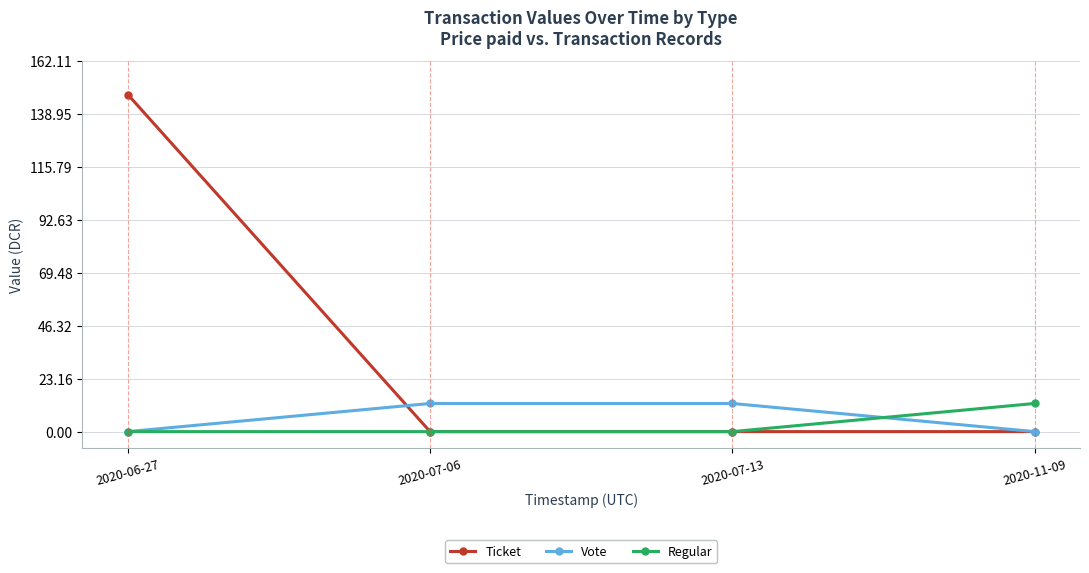

What is the difference between the Vote values at 2020-07-13 and 2020-11-09?

12.3